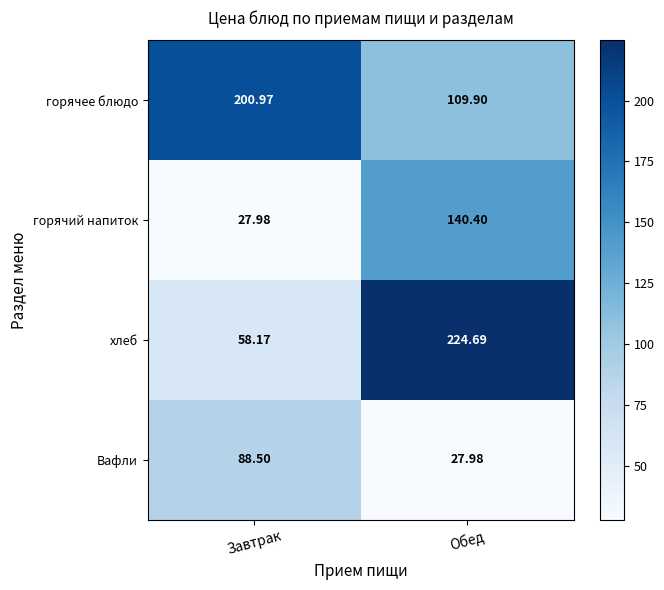

At which label does горячий напиток reach its peak?

Обед